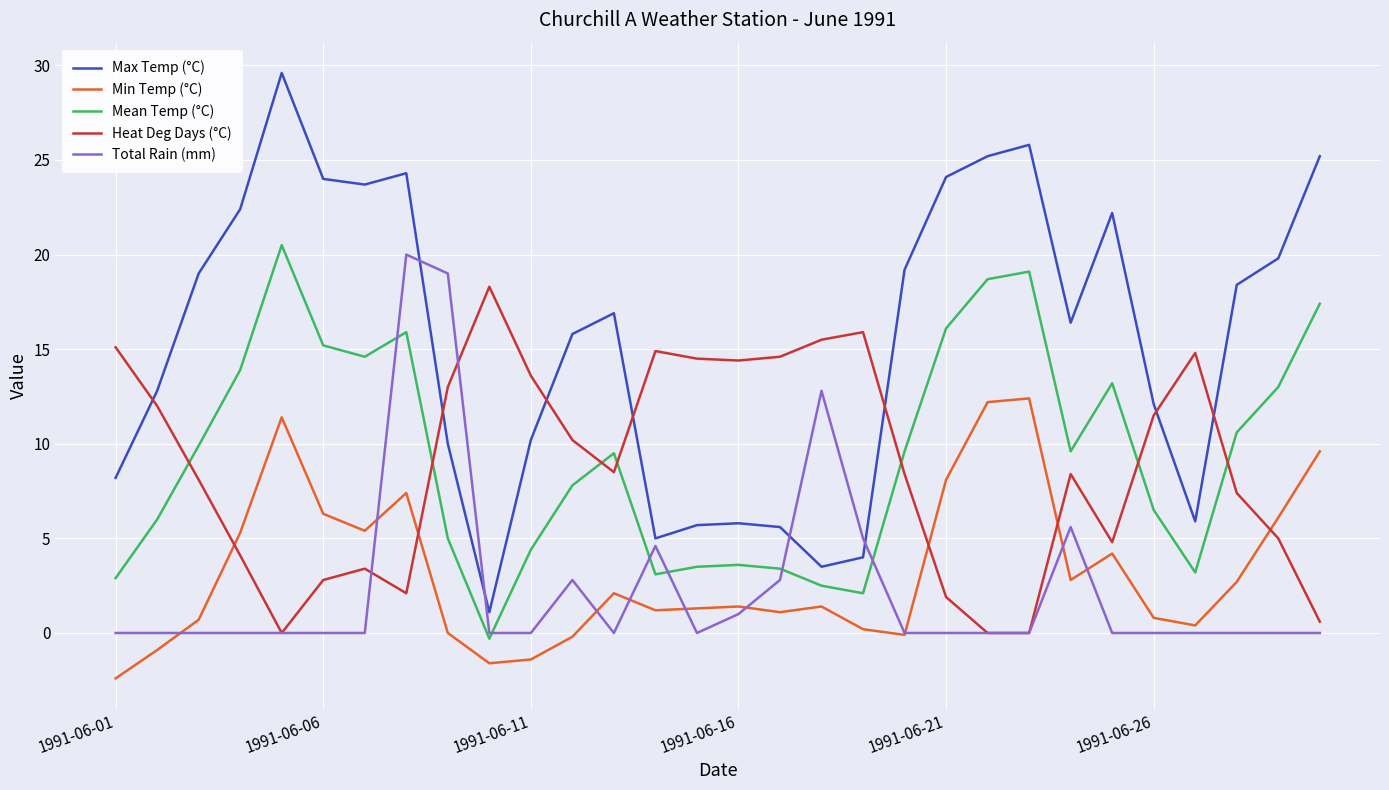

What is the minimum value for Max Temp (°C)?

1.1